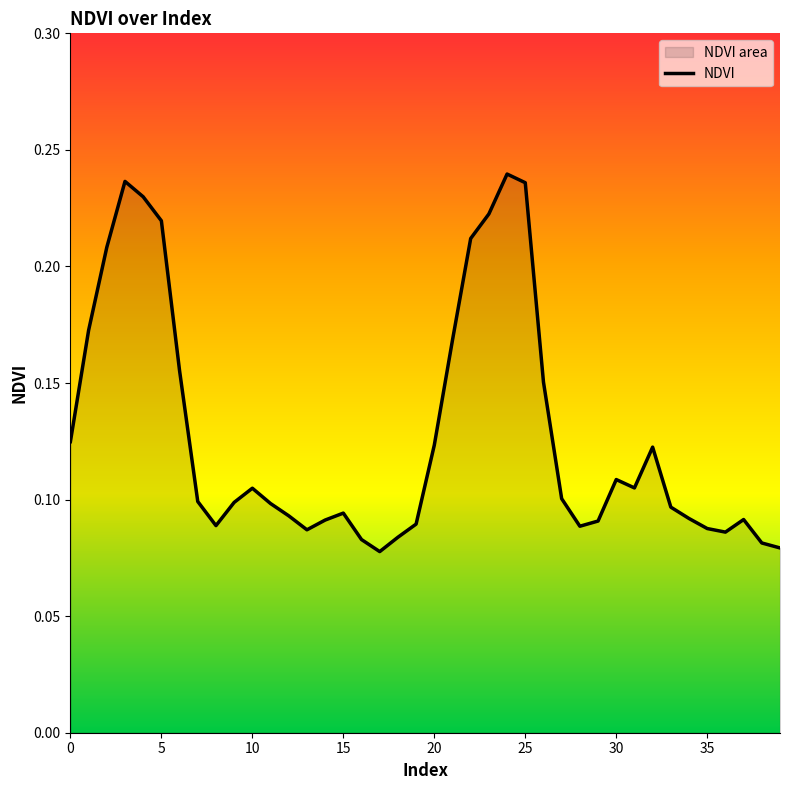

What is the label of the 17th point from the left?

16